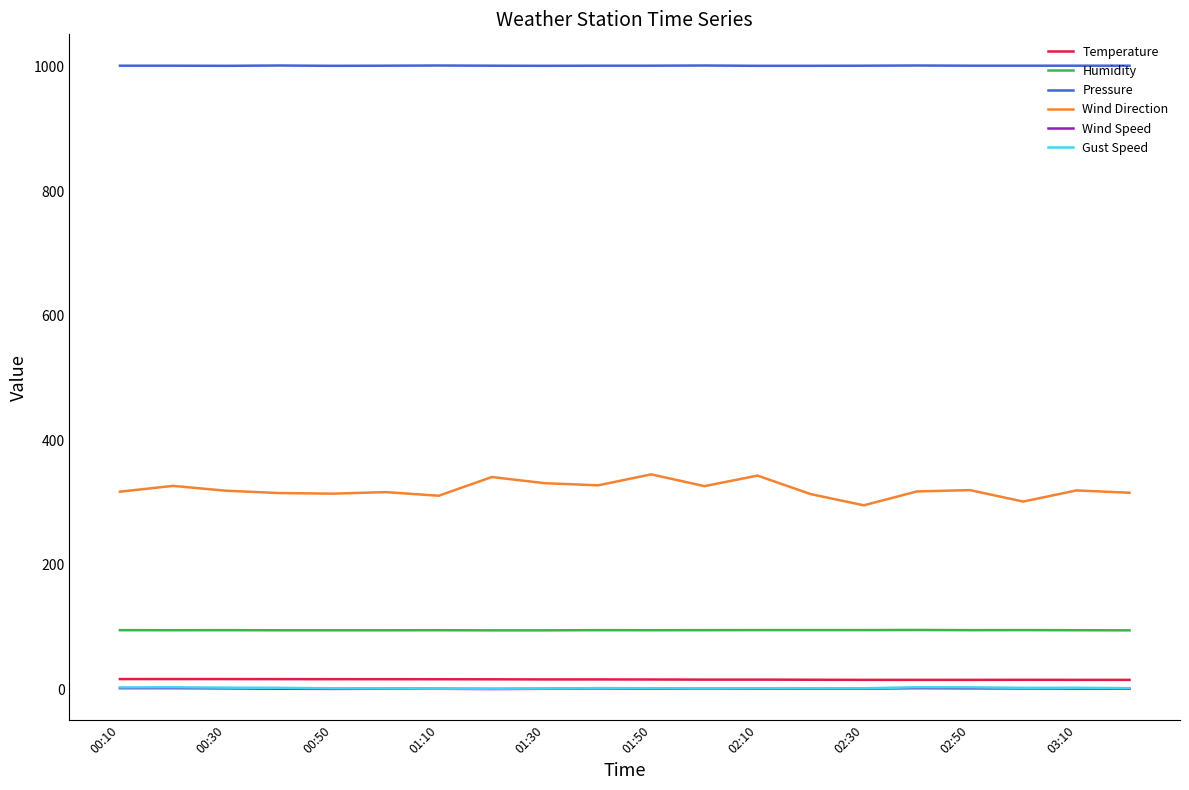

Which series has the largest total across all categories?

Pressure